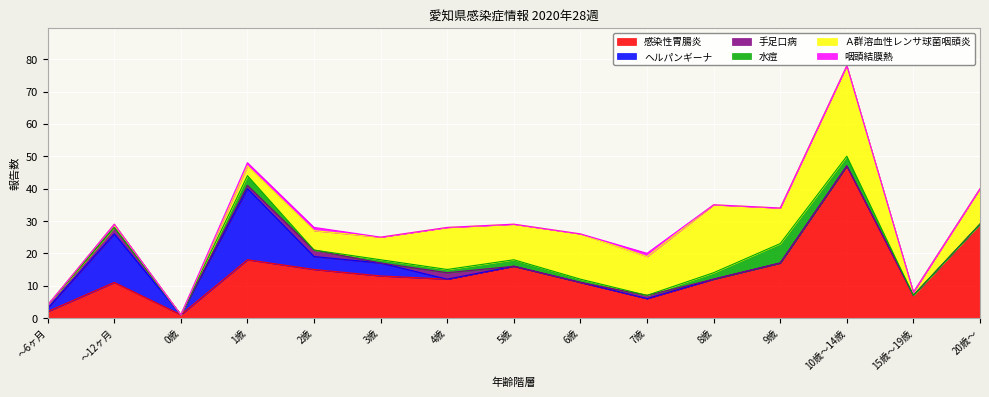

How many lines are shown in the chart?

6